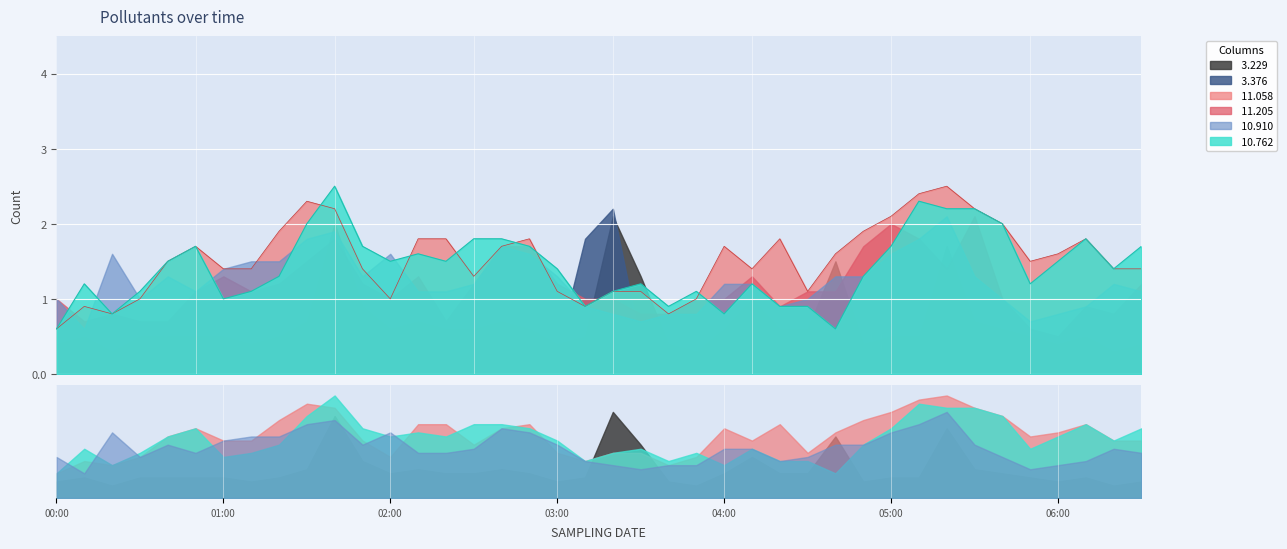

How many intersections are there between 3.229 and 11.058?

2